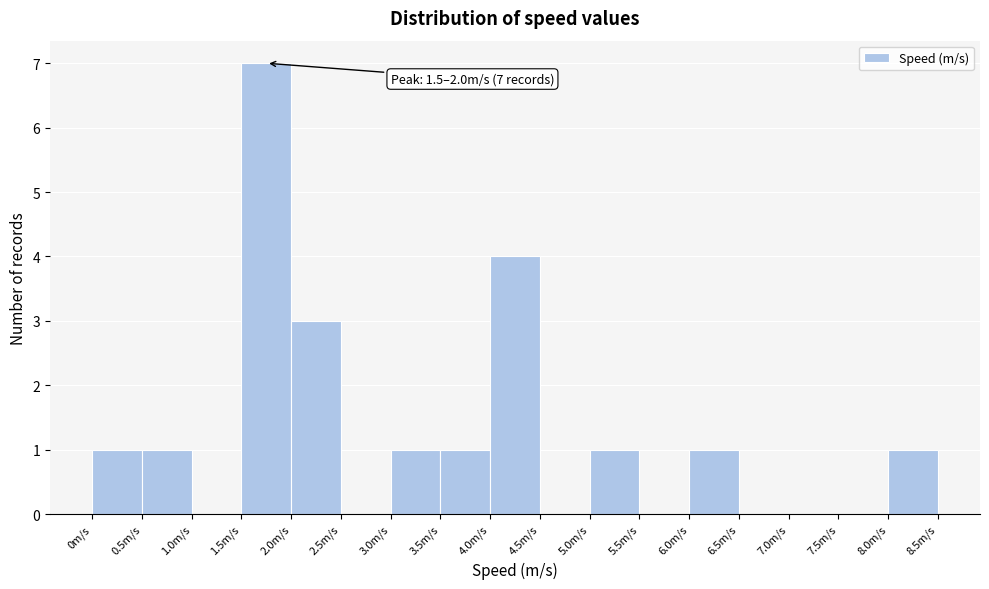

Which range on the x-axis has the tallest bar?

1.5 to 2.0